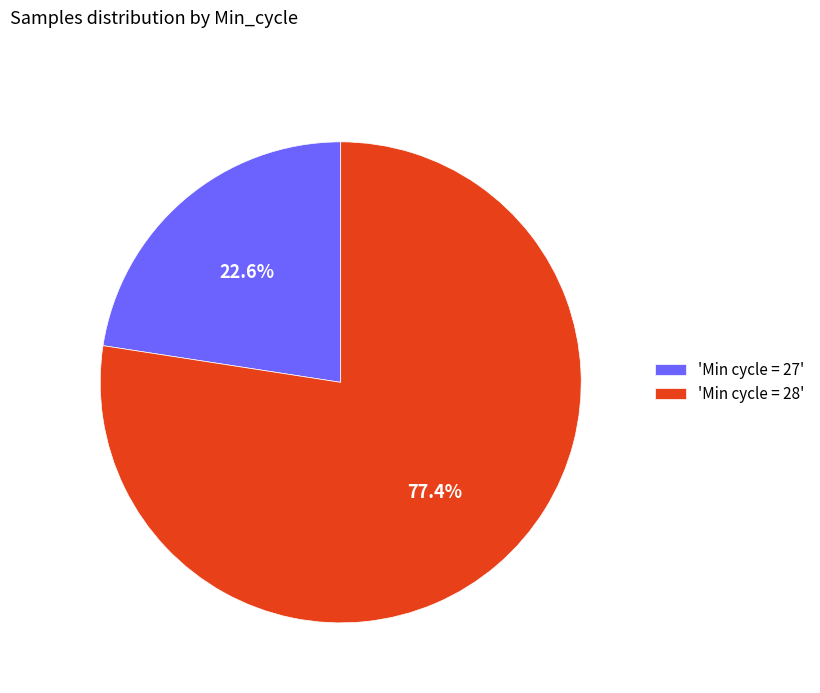

To the nearest percent, what is the average slice percentage?

50%